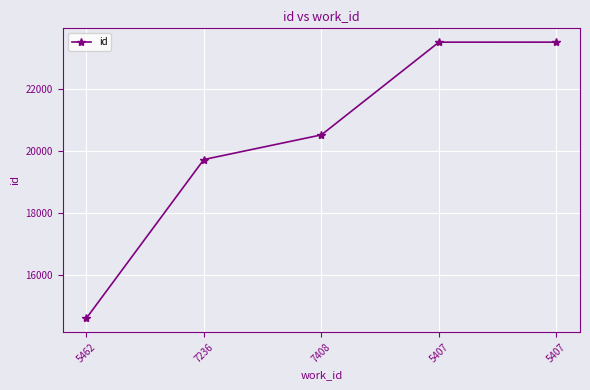

How many categories are shown in the chart?

5